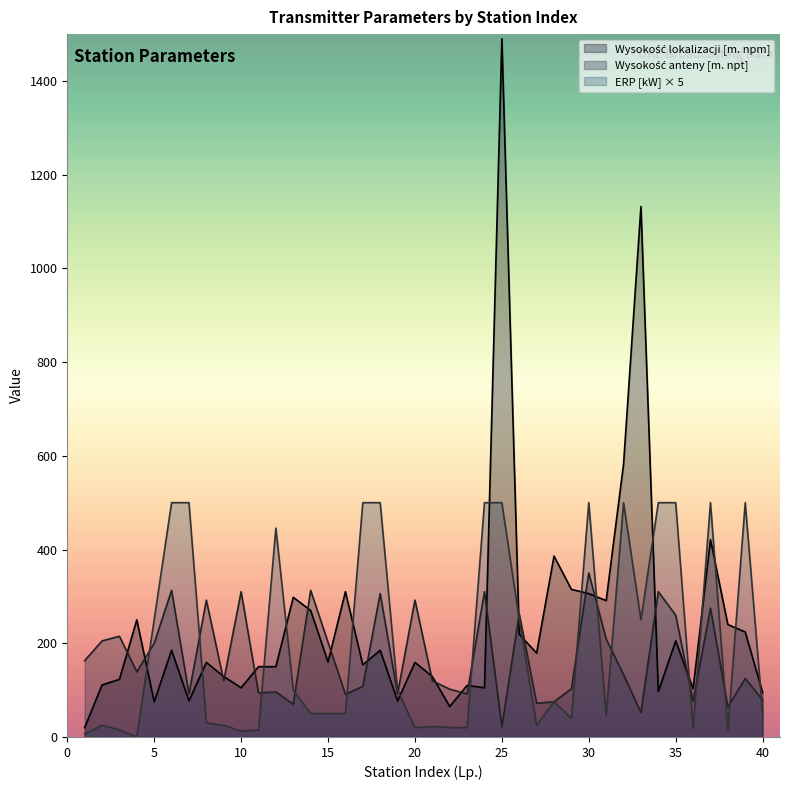

Where does the ERP[kW] series first go above 50?

5